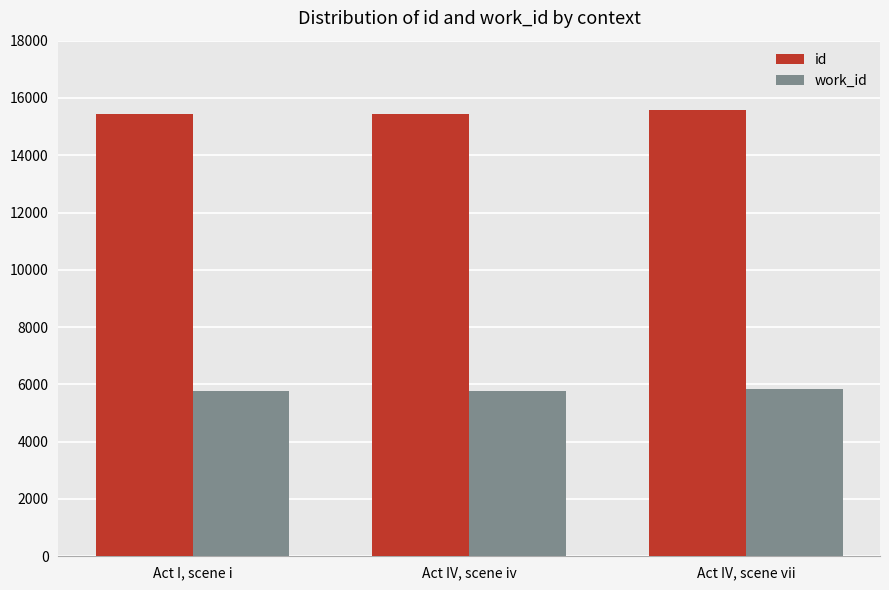

What is the difference between the highest and lowest values at Act I, scene i?

9667